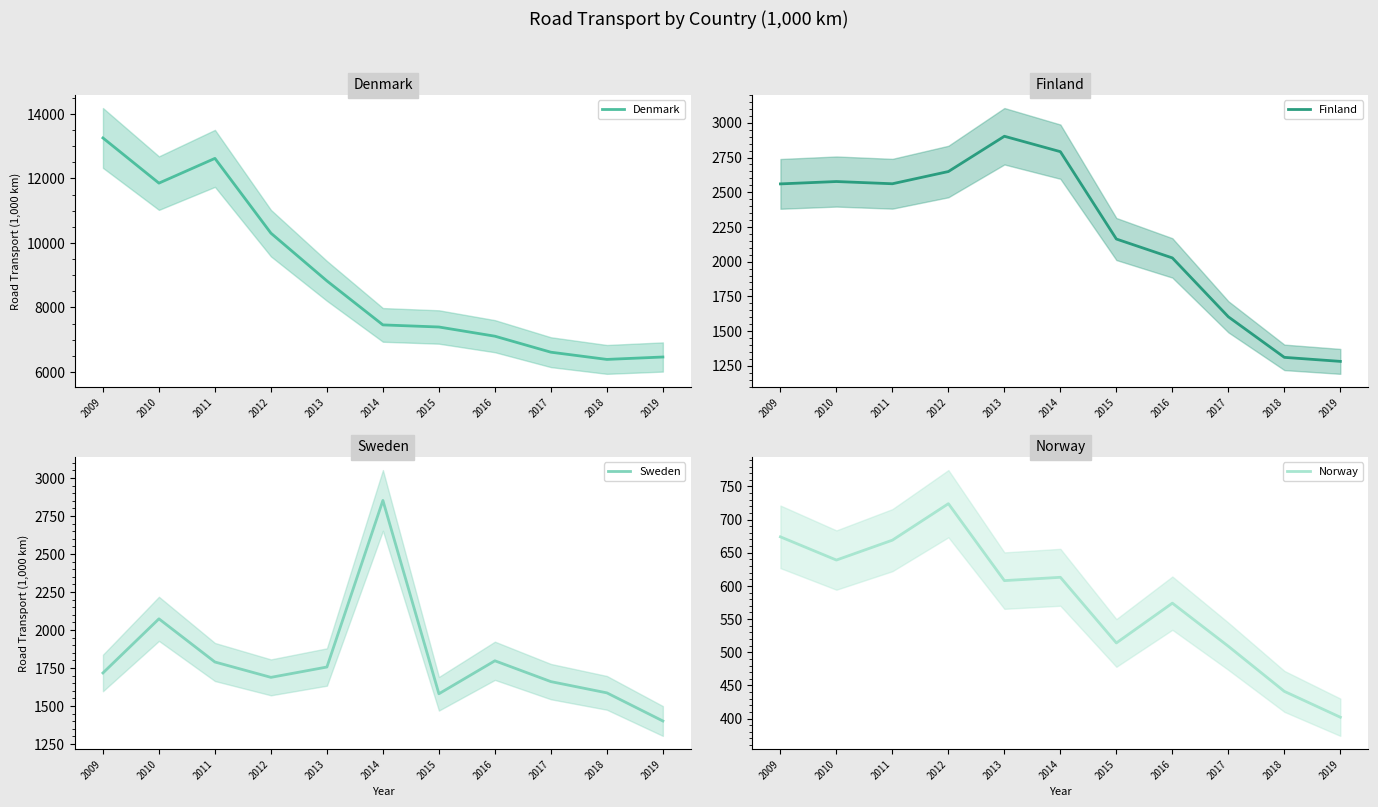

The value of Finland at 2019 is 798. True or false?

False